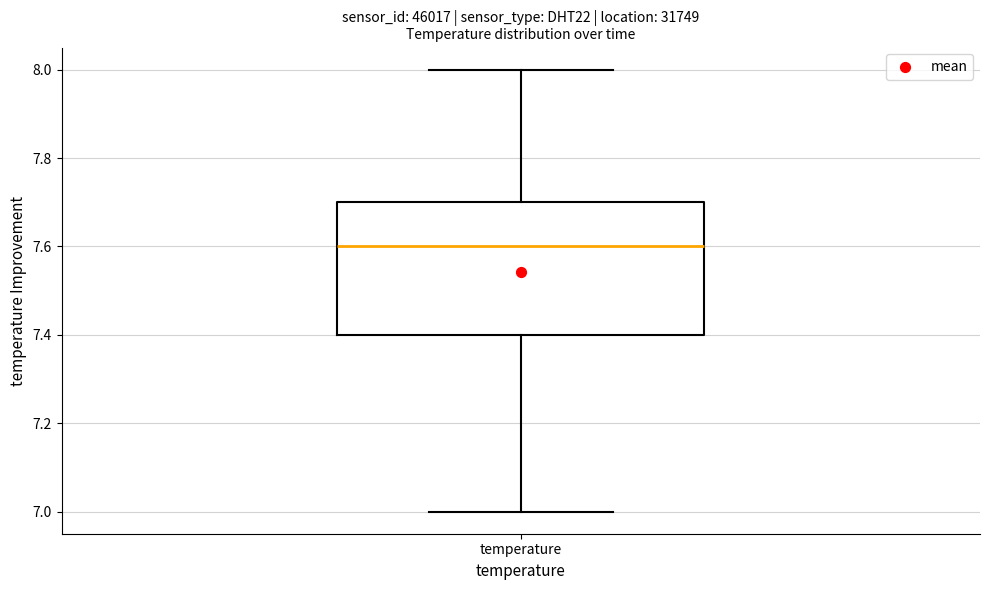

Where does the median line of the box for temperature sit on the y-axis? The values are not printed on the chart, so give them approximately, as read against the axis.

7.6